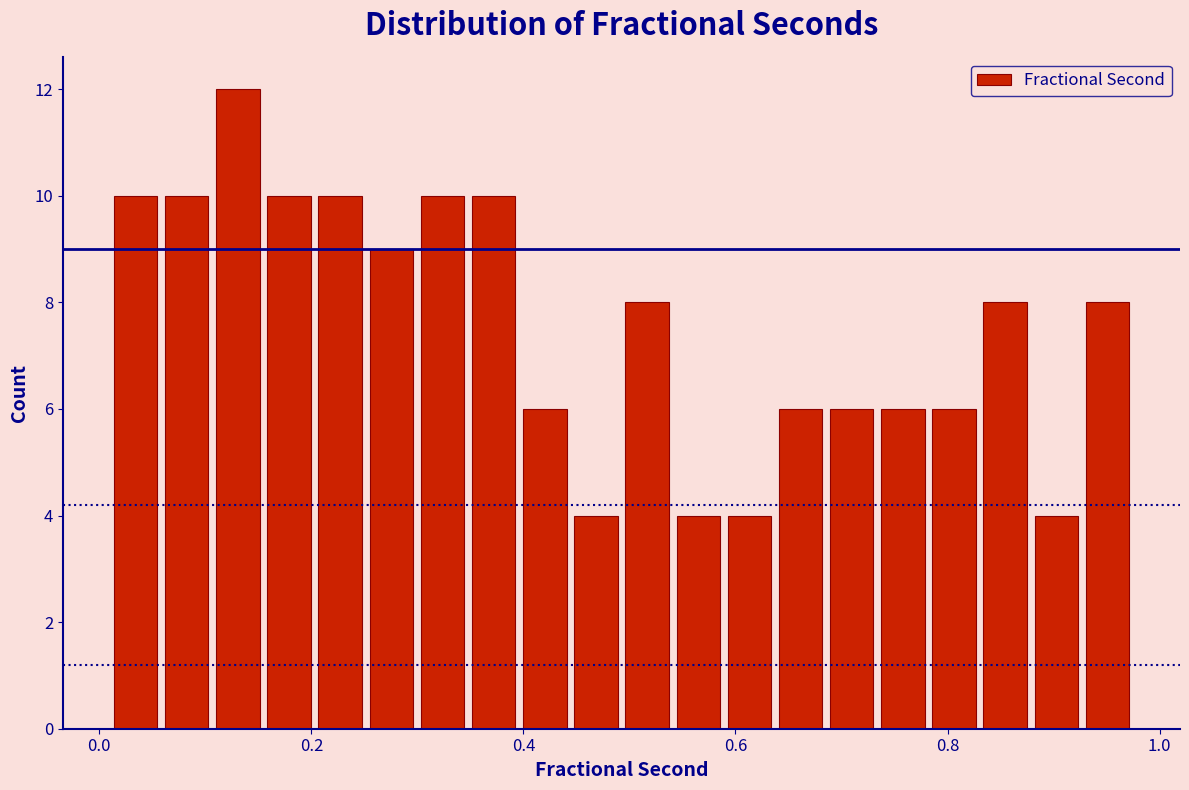

Around what value on the x-axis is the tallest bar? Give the approximate position of its centre, as read against the axis.

0.14